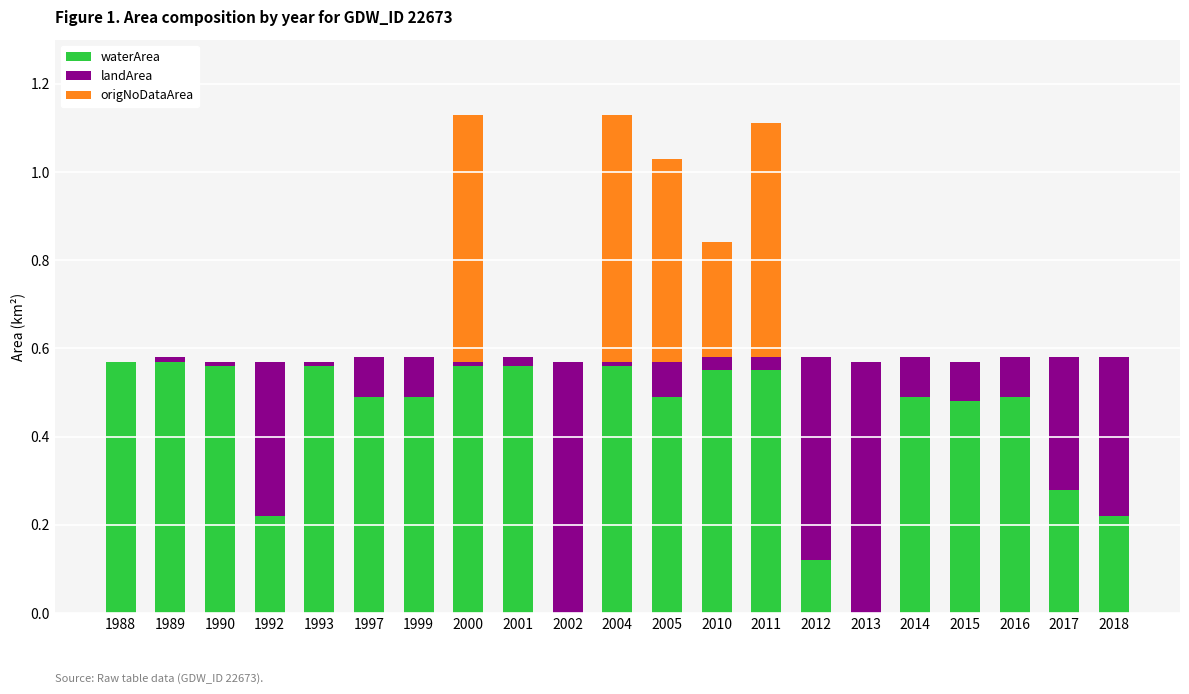

Is it true that waterArea equals 0.8 at 2011?

False